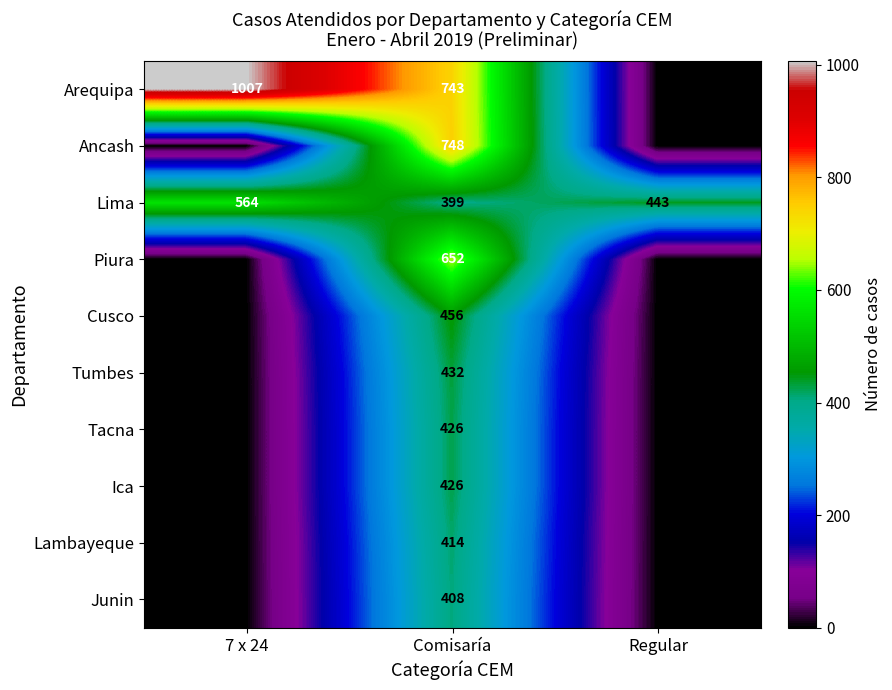

What is the sum of all Lima values?

1406